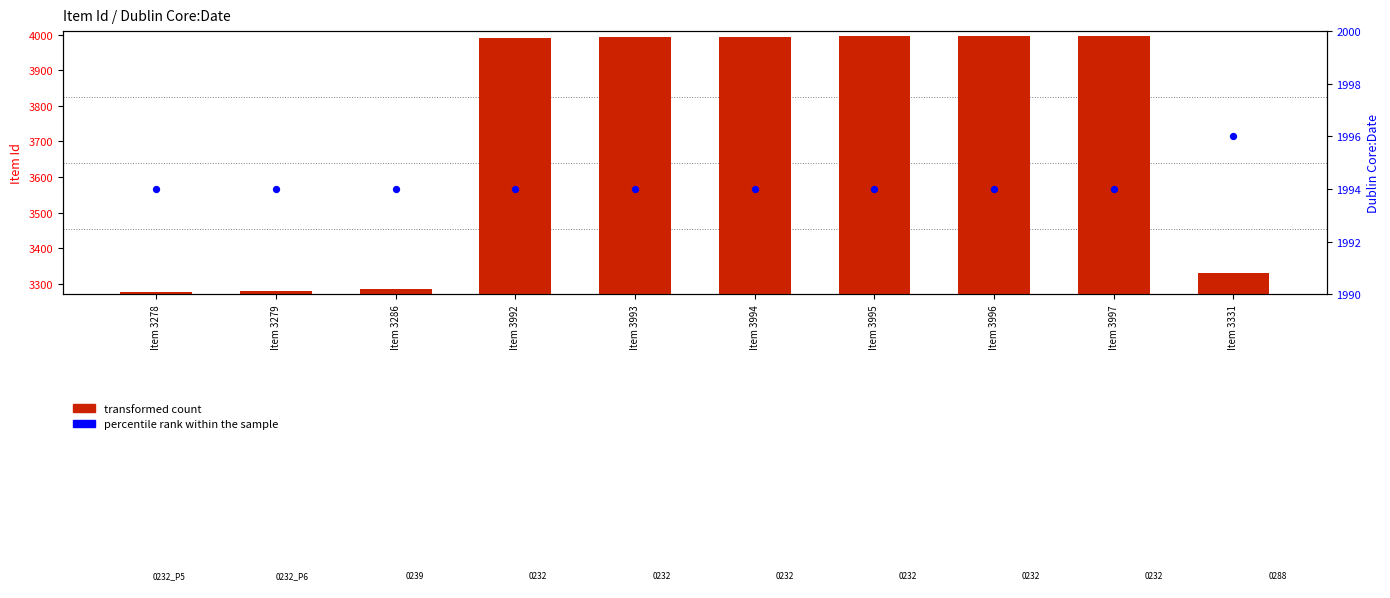

Which series has the largest Y range (max minus min)?

transformed count